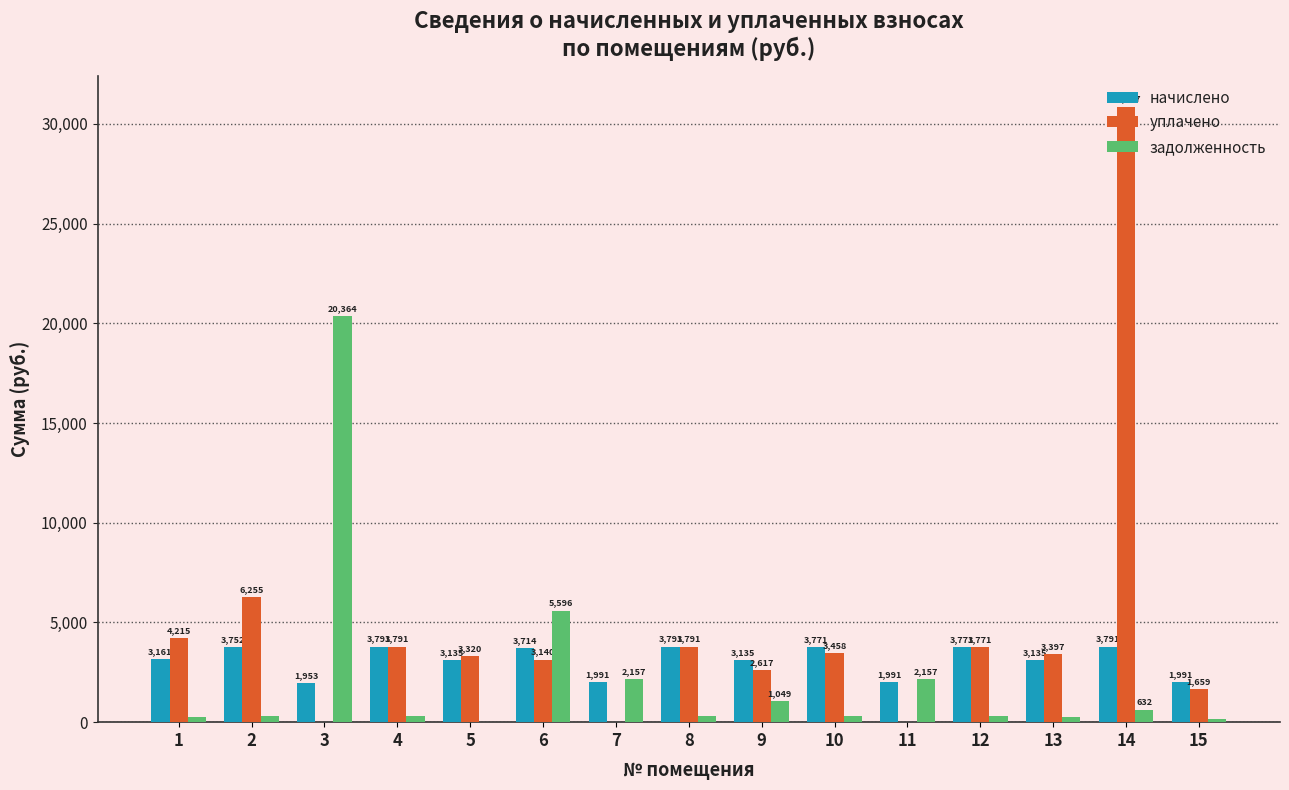

Between 10 and 13, which series saw the biggest shift?

начислено